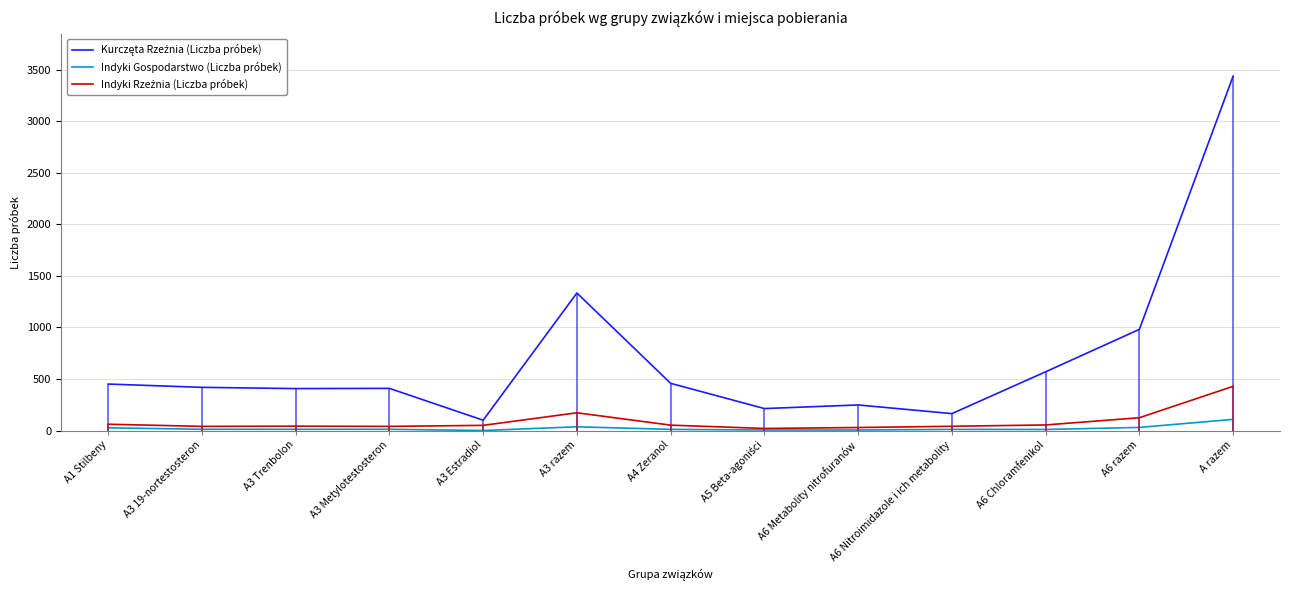

True or false: Indyki Gospodarstwo (Liczba próbek) has a value of 12 at A3 Metylotestosteron.

True